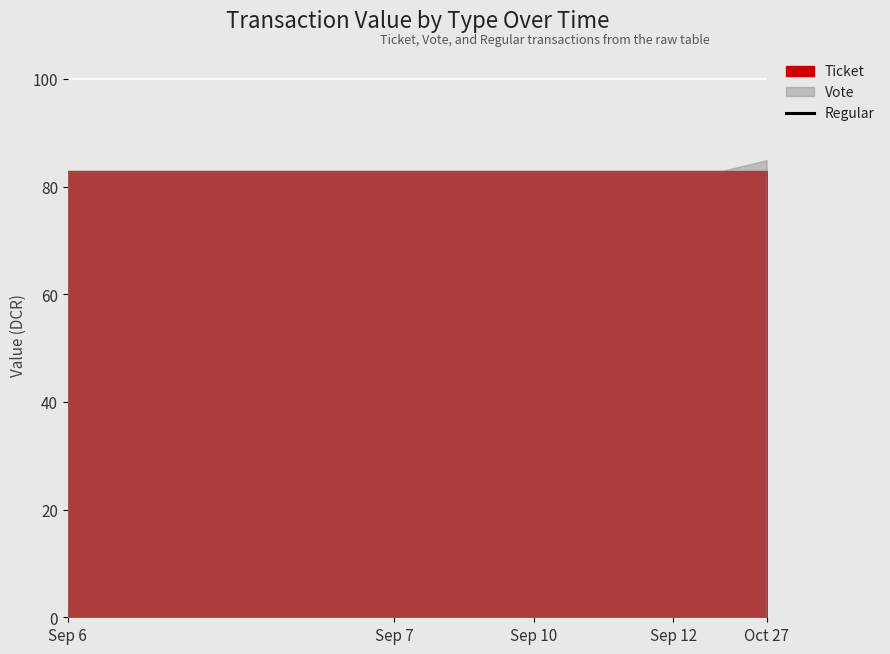

True or false: the data shows 229.4 at 8.

False